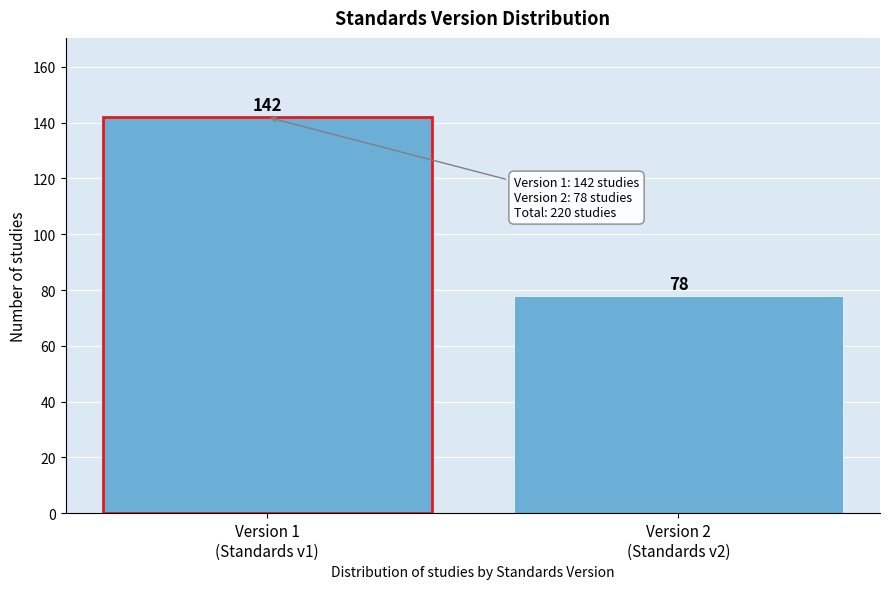

Reading right to left, list all the values displayed in this chart.

78	142